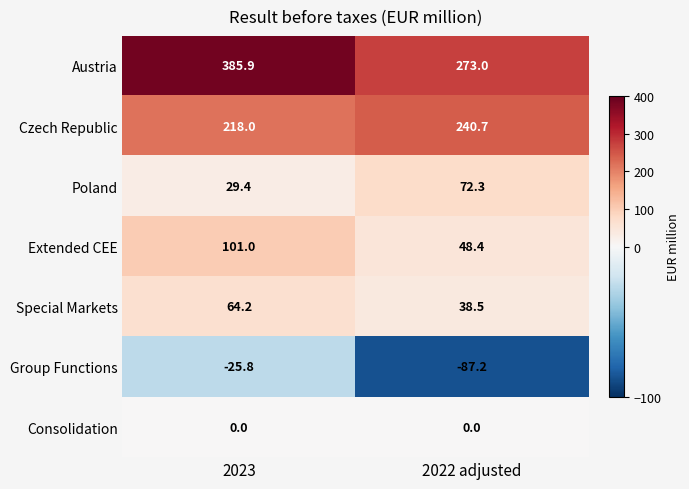

How many data points does each series have?

2